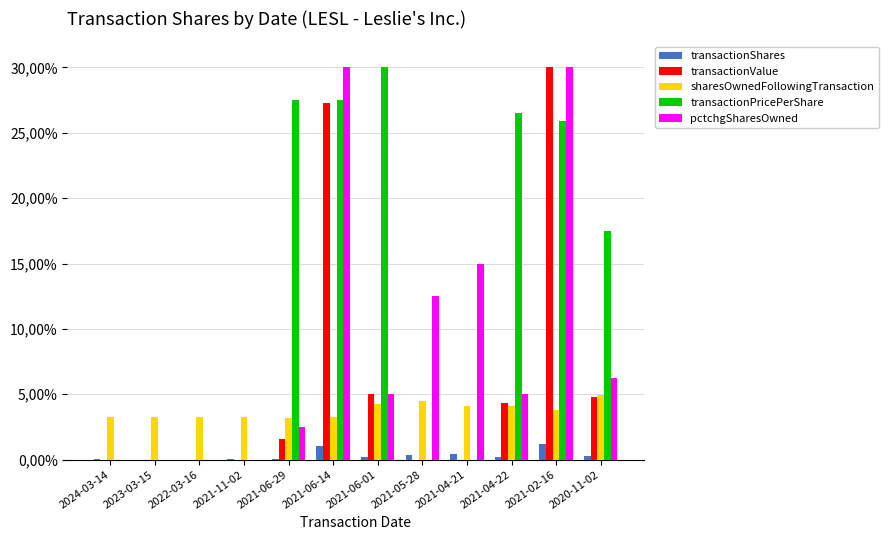

Which series has the widest spread of values?

transactionValue